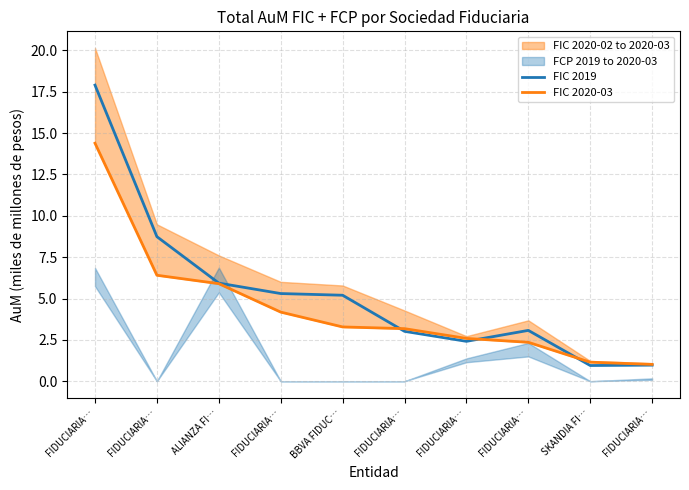

At which category is the sum across all series the highest?

FIDUCIARIA…